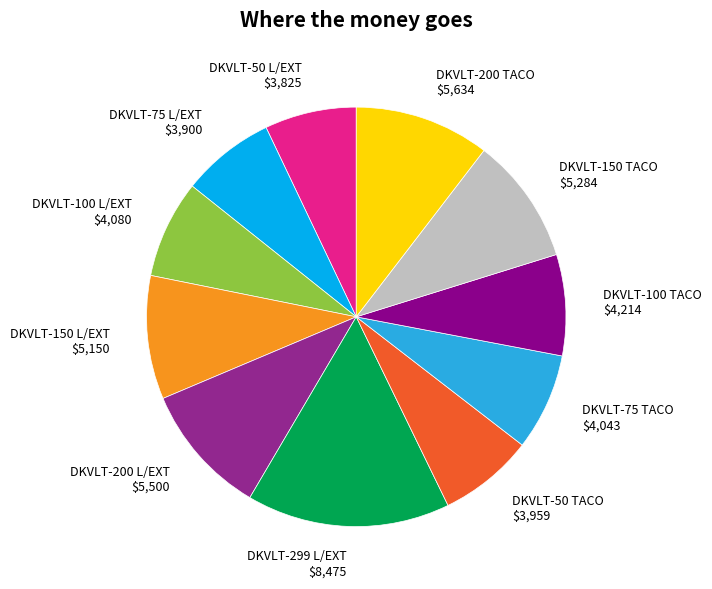

How many slices are in this pie chart?

11